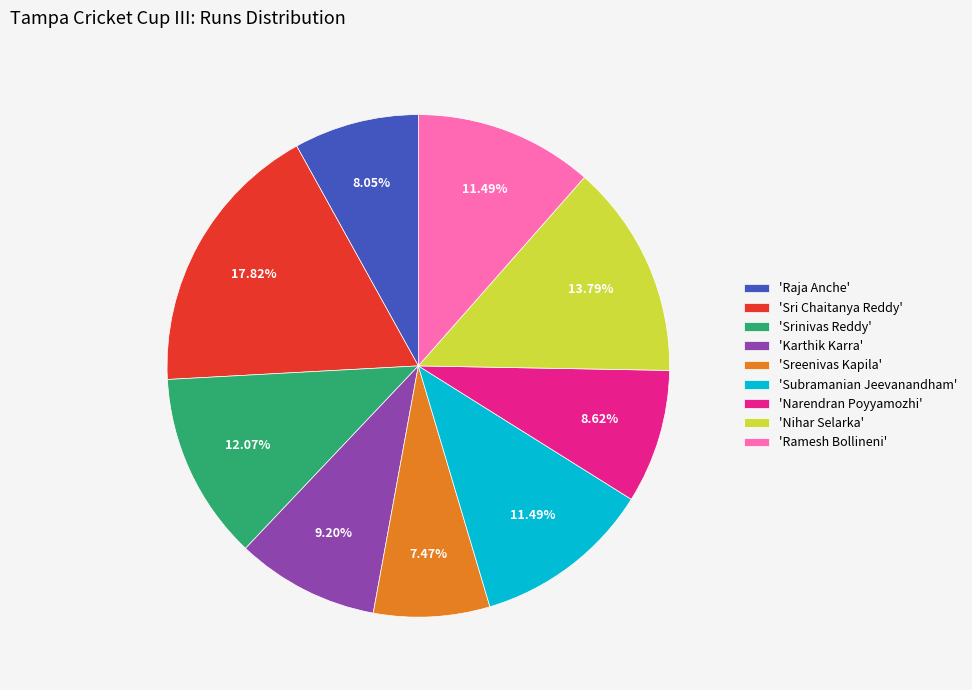

Is the sum of 'Ramesh Bollineni' and 'Sri Chaitanya Reddy' greater than half?

No